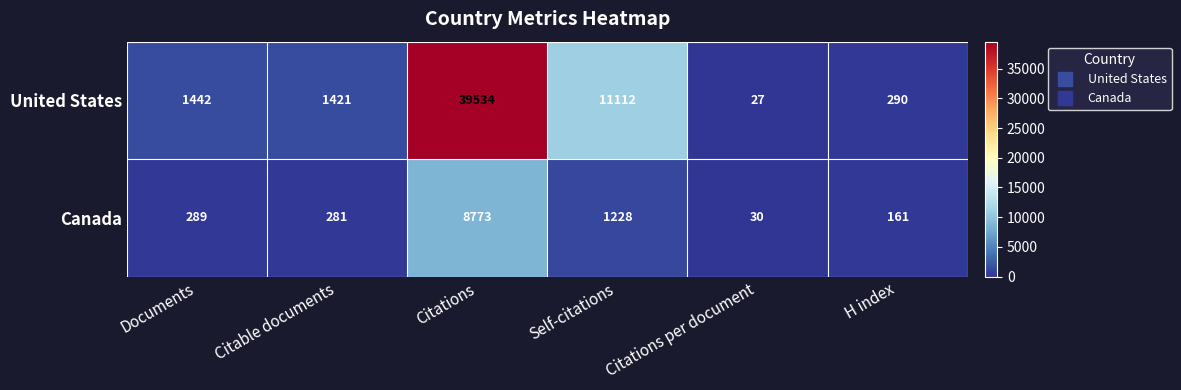

Rank the series by their maximum value, from highest to lowest.

United States, Canada